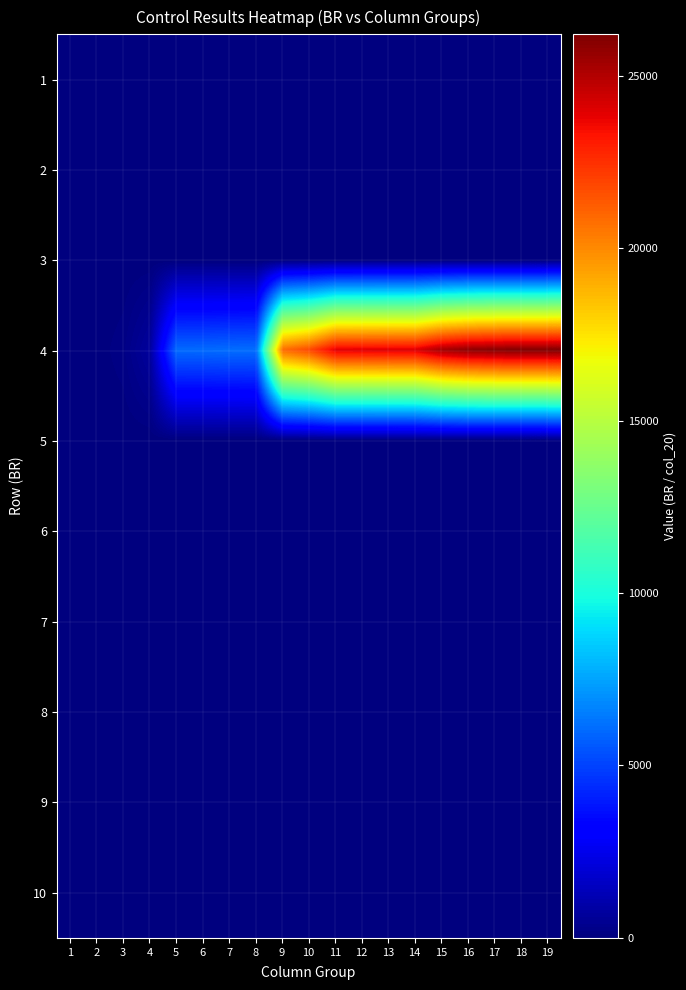

At which category is the sum across all series the highest?

19